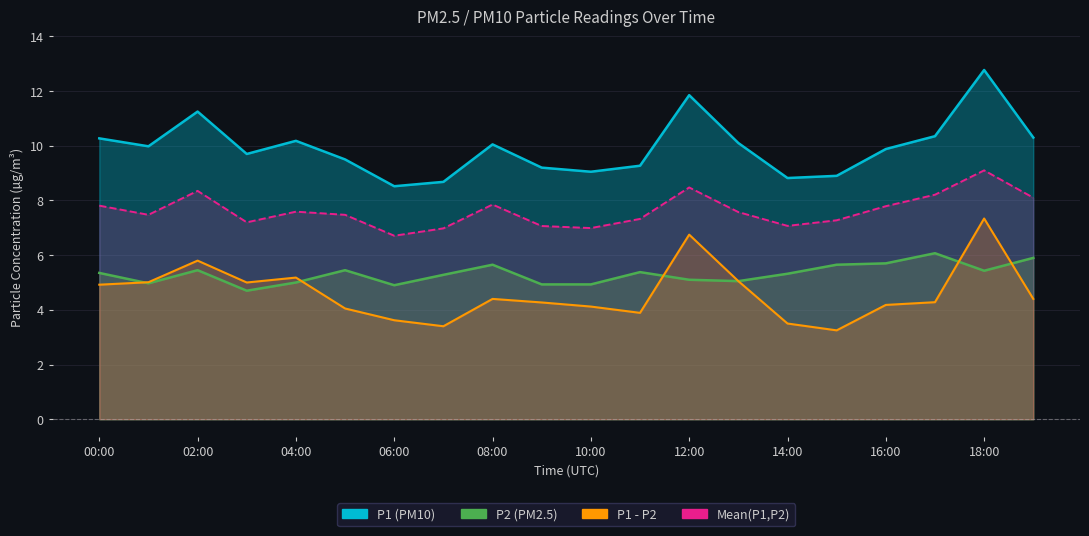

Reading left to right, what are all the values shown in this chart?

P1: 00:00=10.3	01:00=10.0	02:00=11.2	03:00=9.7	04:00=10.2	05:00=9.5	06:00=8.5	07:00=8.7	08:00=10.1	09:00=9.2	10:00=9.1	11:00=9.3	12:00=11.8	13:00=10.1	14:00=8.8	15:00=8.9	16:00=9.9	17:00=10.3	18:00=12.8	19:00=10.3
P2: 00:00=5.3	01:00=5.0	02:00=5.5	03:00=4.7	04:00=5.0	05:00=5.5	06:00=4.9	07:00=5.3	08:00=5.7	09:00=4.9	10:00=4.9	11:00=5.4	12:00=5.1	13:00=5.0	14:00=5.3	15:00=5.7	16:00=5.7	17:00=6.1	18:00=5.4	19:00=5.9